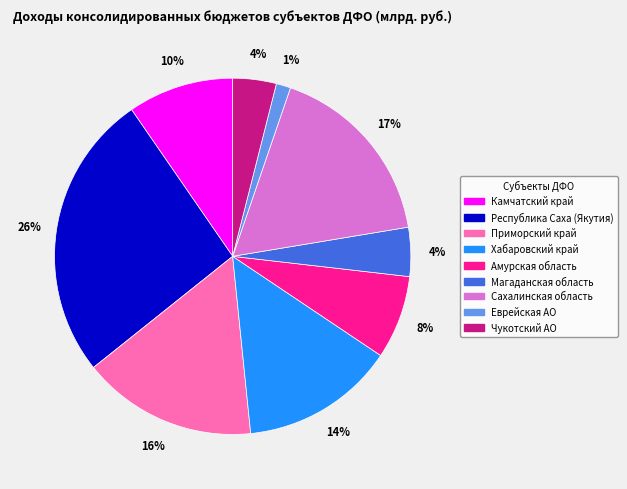

Which category has the smallest portion of the pie?

Еврейская АО